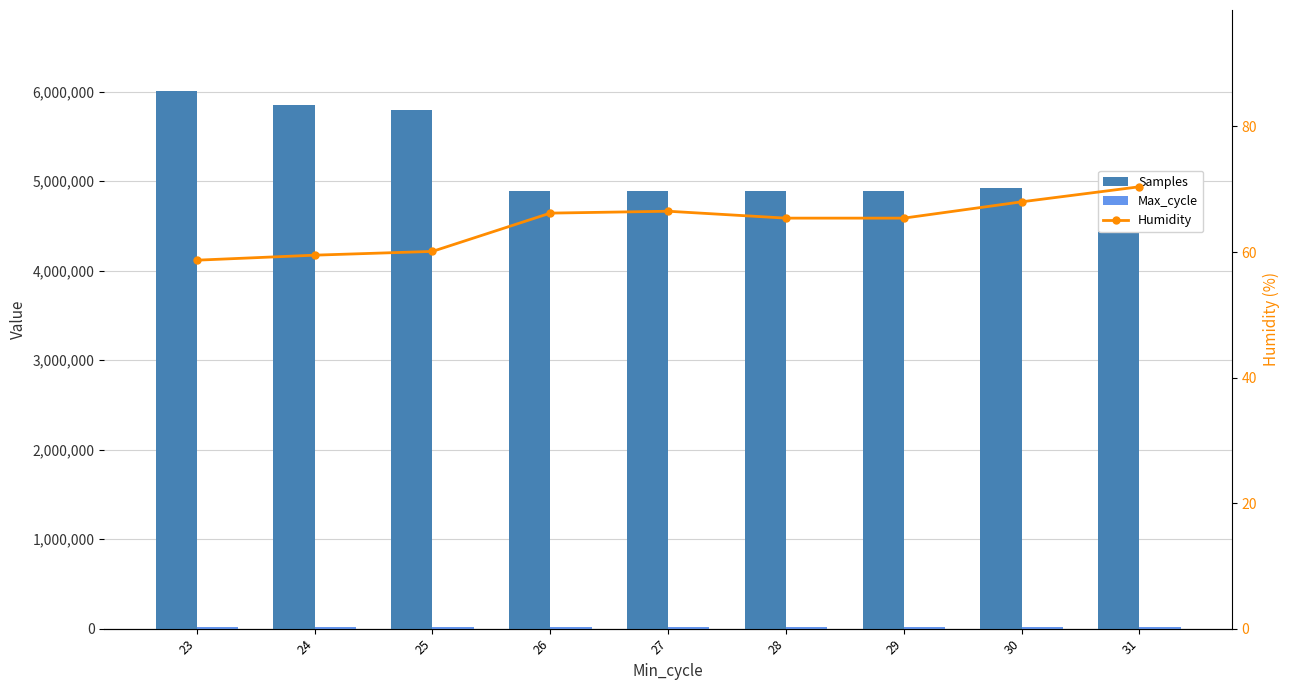

Between 28 and 26, which is larger?

26